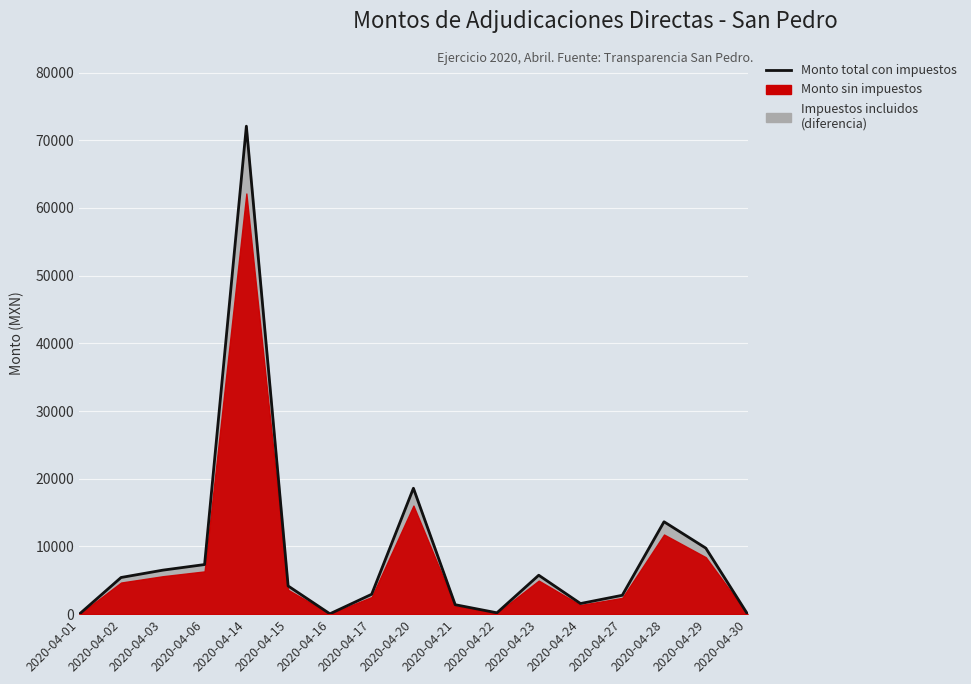

Reading left to right, list all the values displayed in this chart.

2020-04-01=0.0	2020-04-02=5415.5	2020-04-03=6500.0	2020-04-06=7327.1	2020-04-14=72075.2	2020-04-15=4165.5	2020-04-16=51.8	2020-04-17=2935.0	2020-04-20=18600.0	2020-04-21=1396.5	2020-04-22=200.0	2020-04-23=5750.0	2020-04-24=1570.0	2020-04-27=2788.0	2020-04-28=13647.4	2020-04-29=9756.4	2020-04-30=0.0